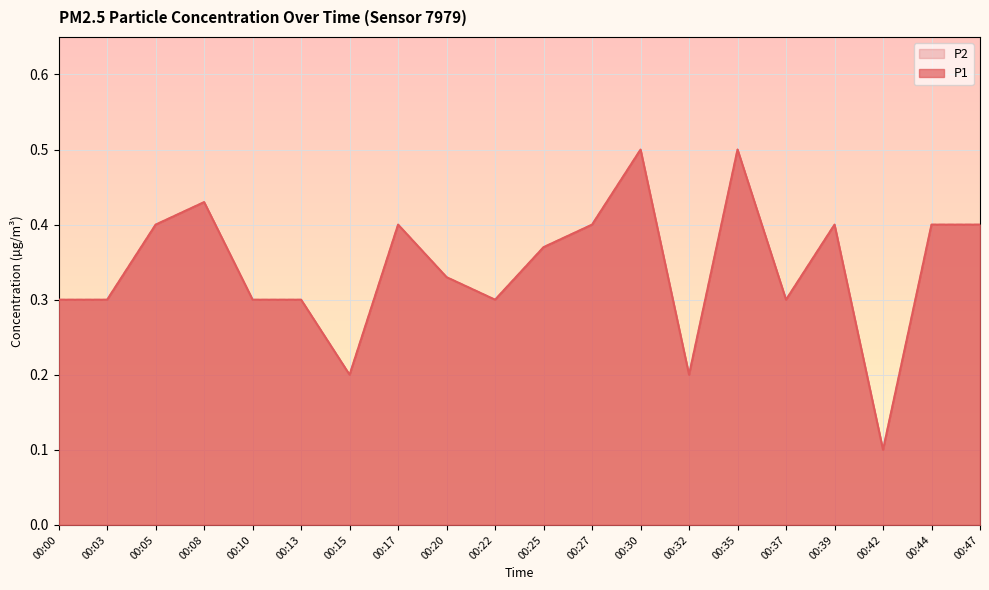

Is the value of P2 at 00:13 greater than the value of P1 at 00:27?

No